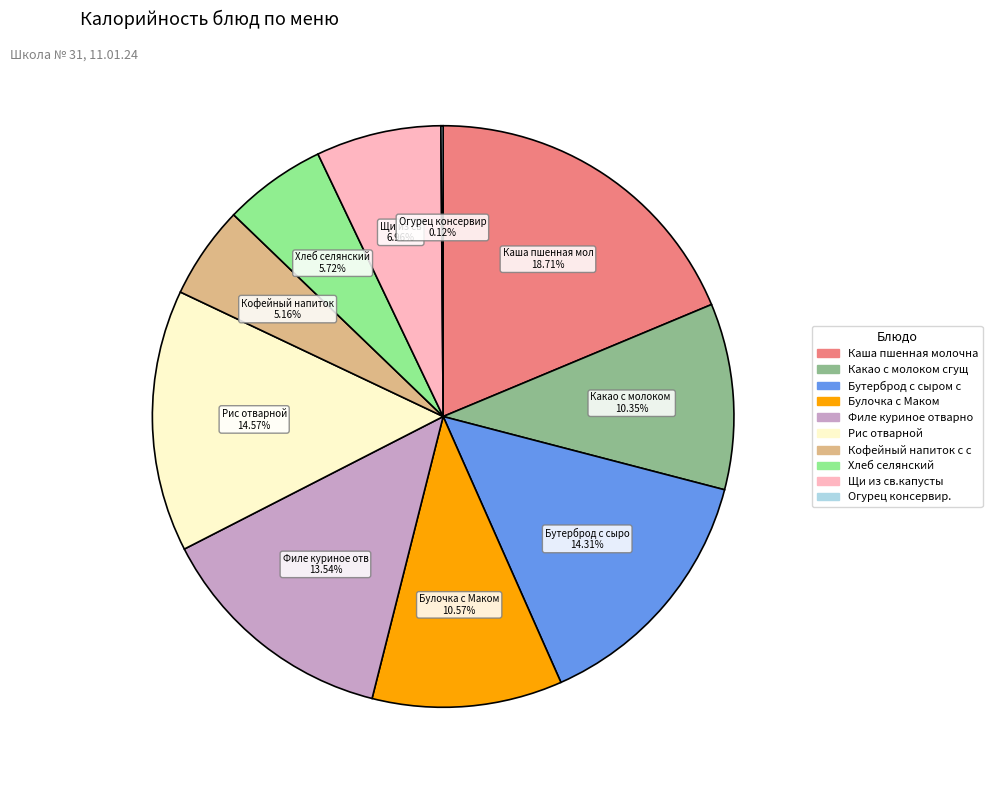

Is there a majority slice in this chart?

No